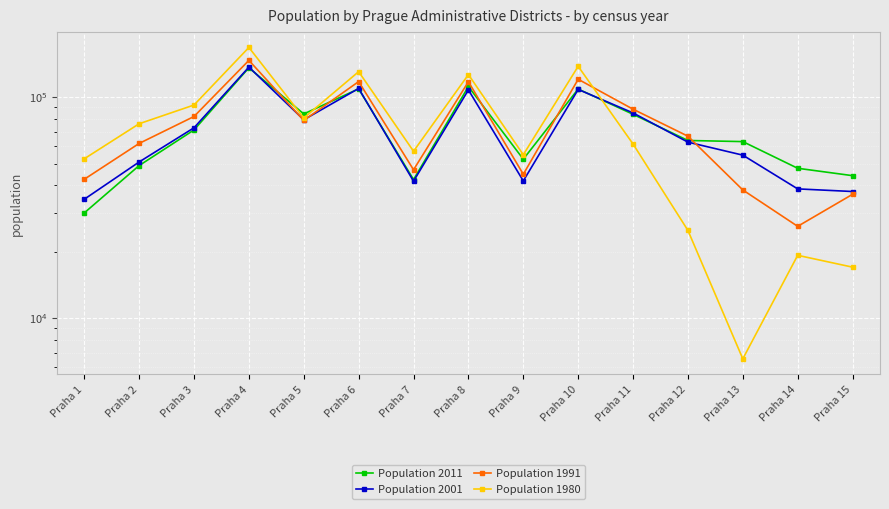

What is the highest value of the Population 1980 series?

168215